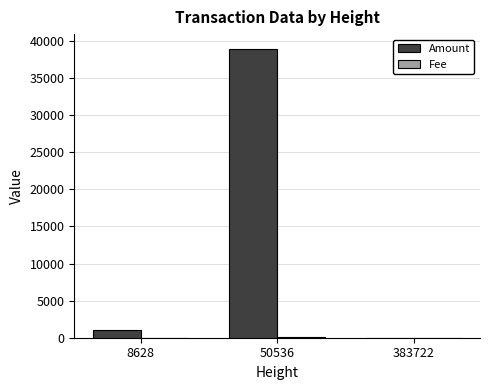

What is the maximum value shown in the chart?

38960